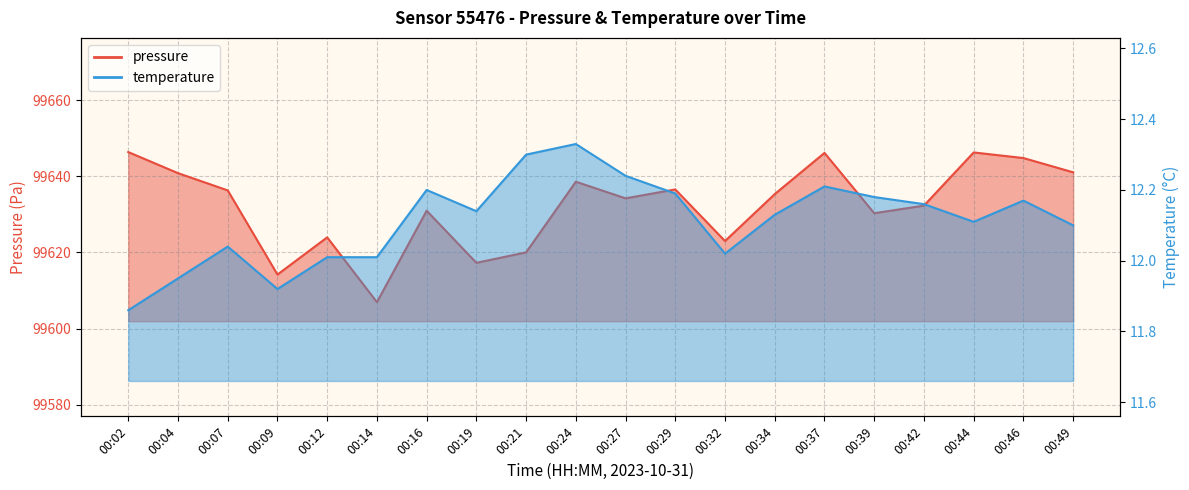

Reading left to right, transcribe all the data shown in this chart.

pressure: 00:02=99646.4	00:04=99640.8	00:07=99636.3	00:09=99614.2	00:12=99624.0	00:14=99606.9	00:16=99631.0	00:19=99617.3	00:21=99620.0	00:24=99638.6	00:27=99634.2	00:29=99636.6	00:32=99623.0	00:34=99635.3	00:37=99646.2	00:39=99630.3	00:42=99632.3	00:44=99646.3	00:46=99644.8	00:49=99641.1
temperature: 00:02=11.9	00:04=11.9	00:07=12.0	00:09=11.9	00:12=12.0	00:14=12.0	00:16=12.2	00:19=12.1	00:21=12.3	00:24=12.3	00:27=12.2	00:29=12.2	00:32=12.0	00:34=12.1	00:37=12.2	00:39=12.2	00:42=12.2	00:44=12.1	00:46=12.2	00:49=12.1